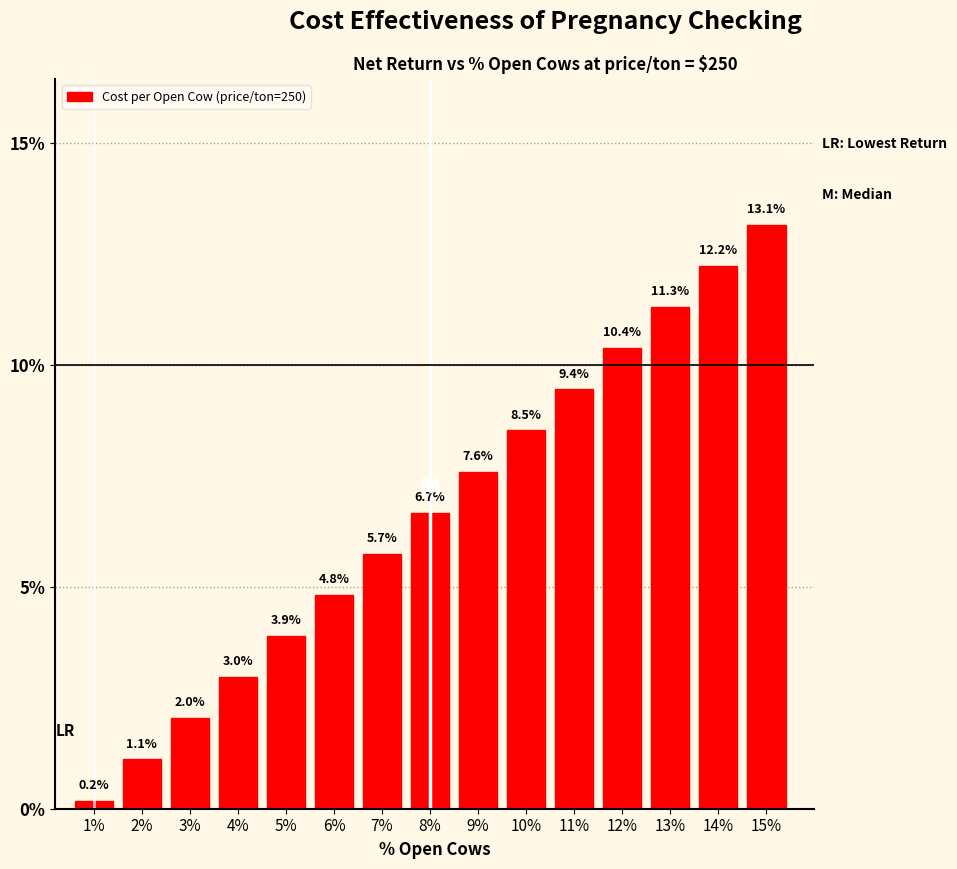

Reading left to right, what are all the values shown in this chart?

1%=0.2	2%=1.1	3%=2.0	4%=3.0	5%=3.9	6%=4.8	7%=5.7	8%=6.7	9%=7.6	10%=8.5	11%=9.4	12%=10.4	13%=11.3	14%=12.2	15%=13.1